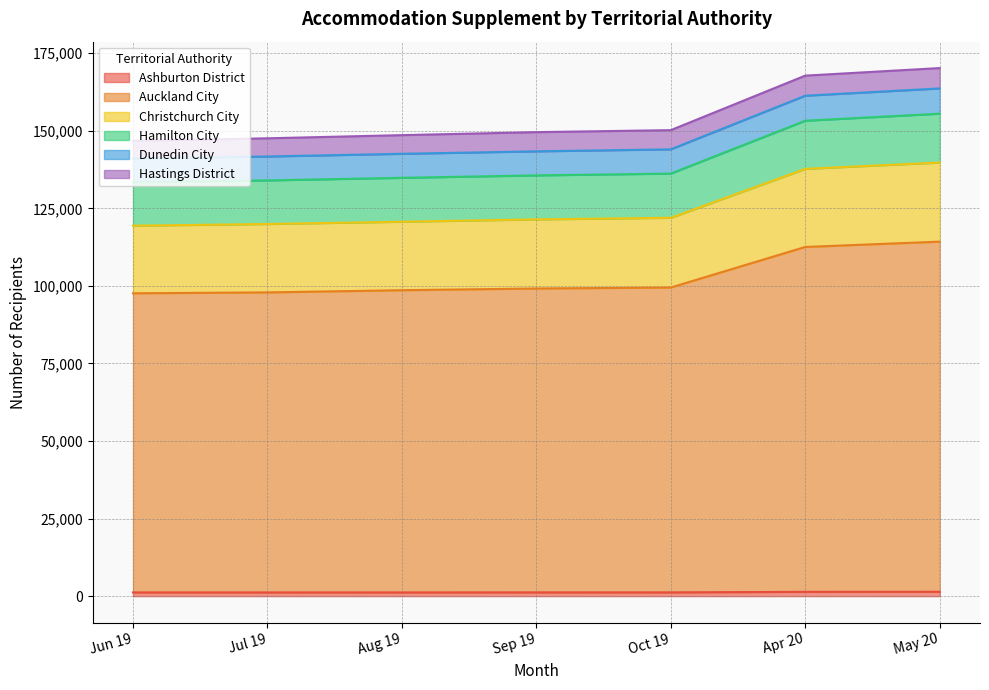

Between Jul 19 and Sep 19, which is larger?

Sep 19